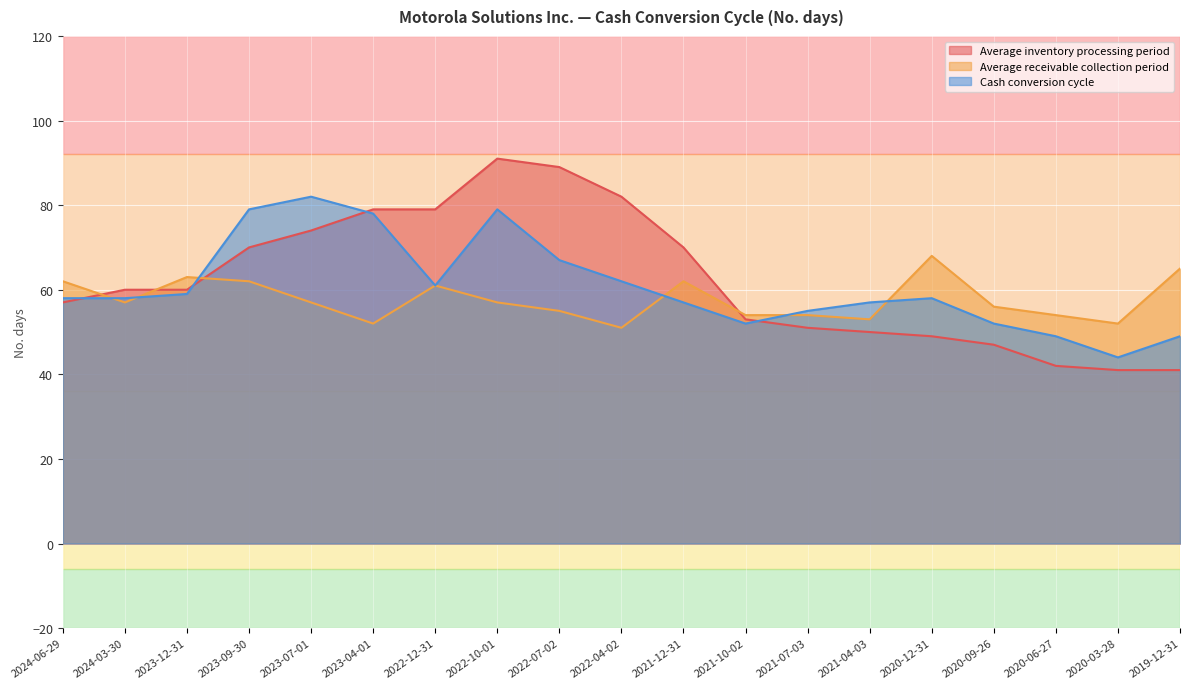

The Cash conversion cycle series shows 44 at 2020-03-28. True or false?

True